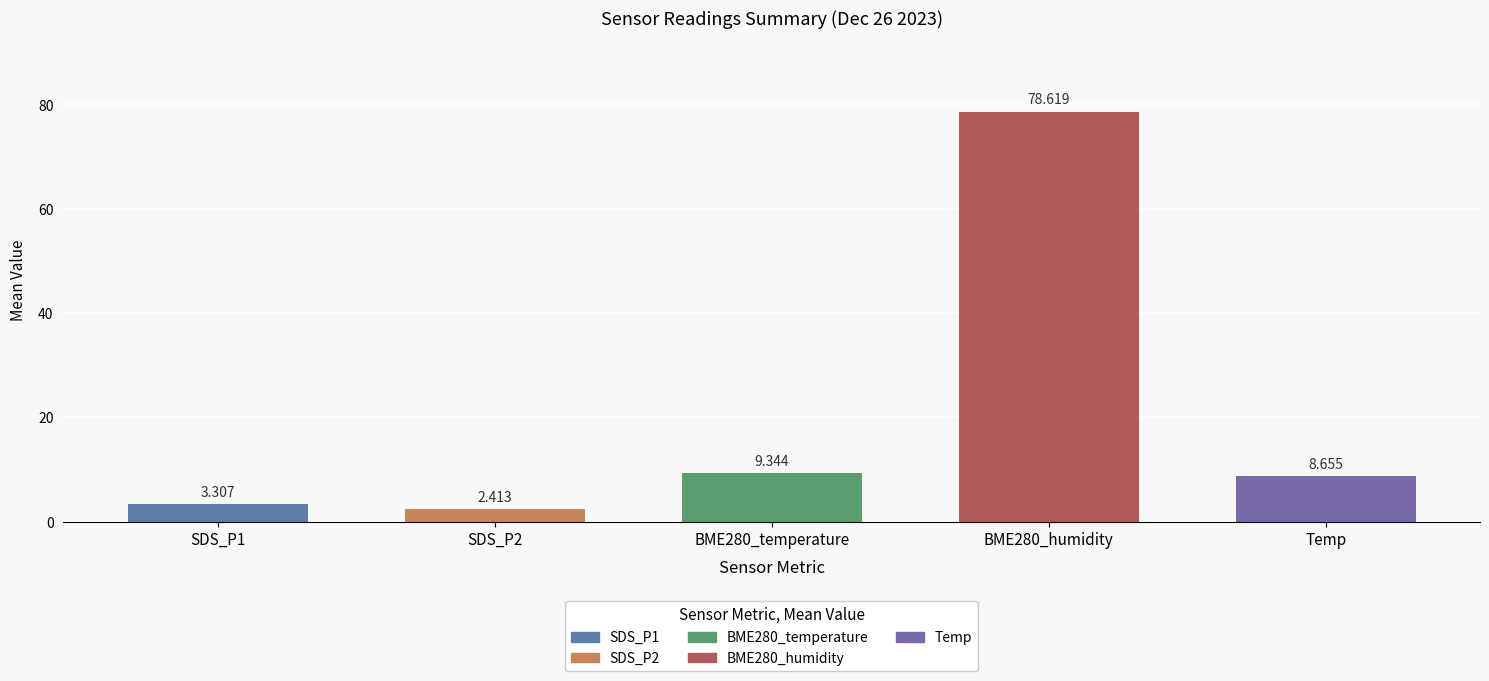

Between SDS_P1 and Temp, which is larger?

Temp